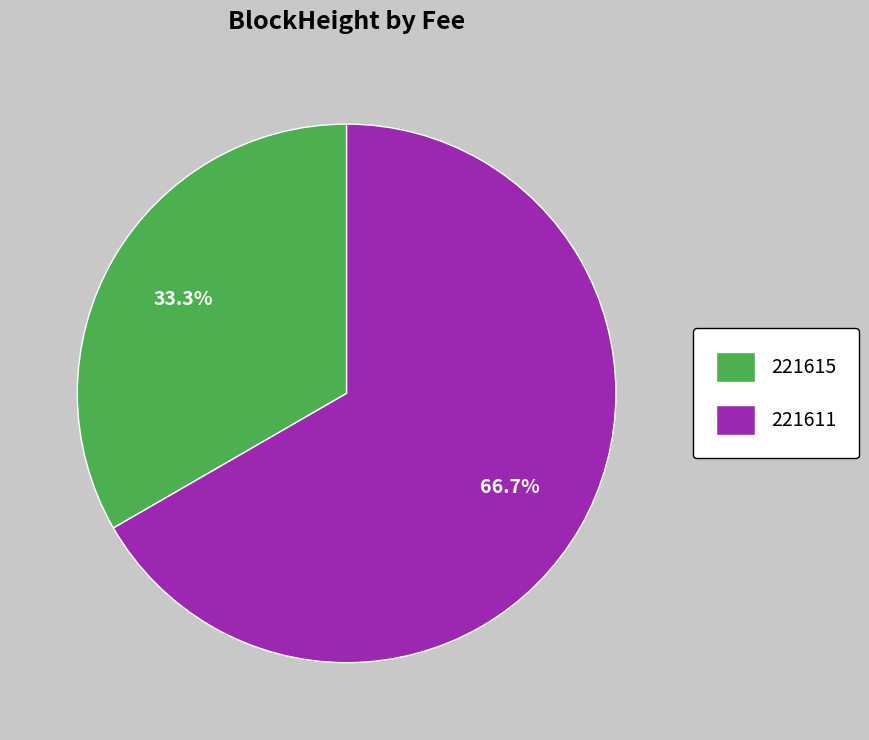

Rank the categories by value from highest to lowest.

221611, 221615